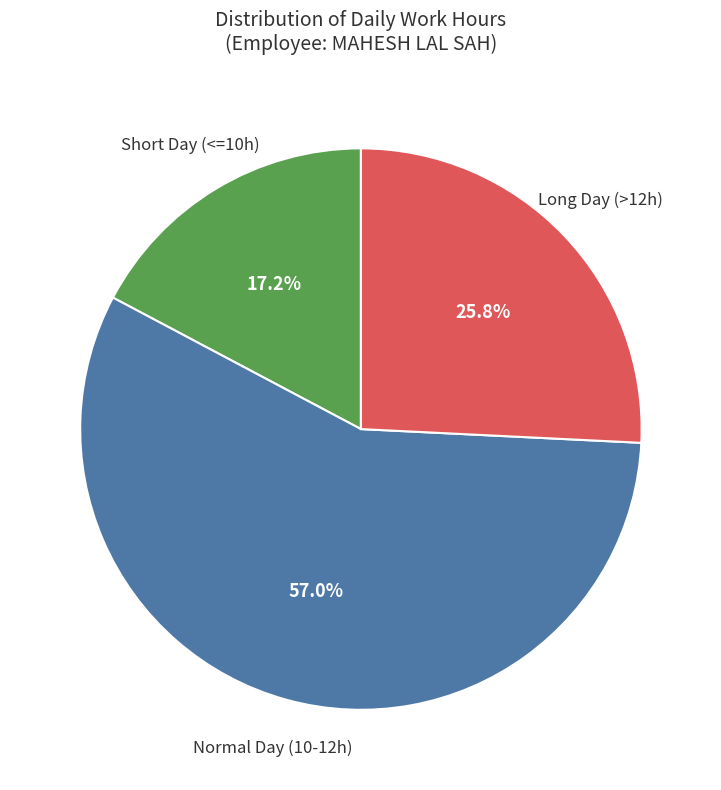

Does any single category account for the majority?

Yes